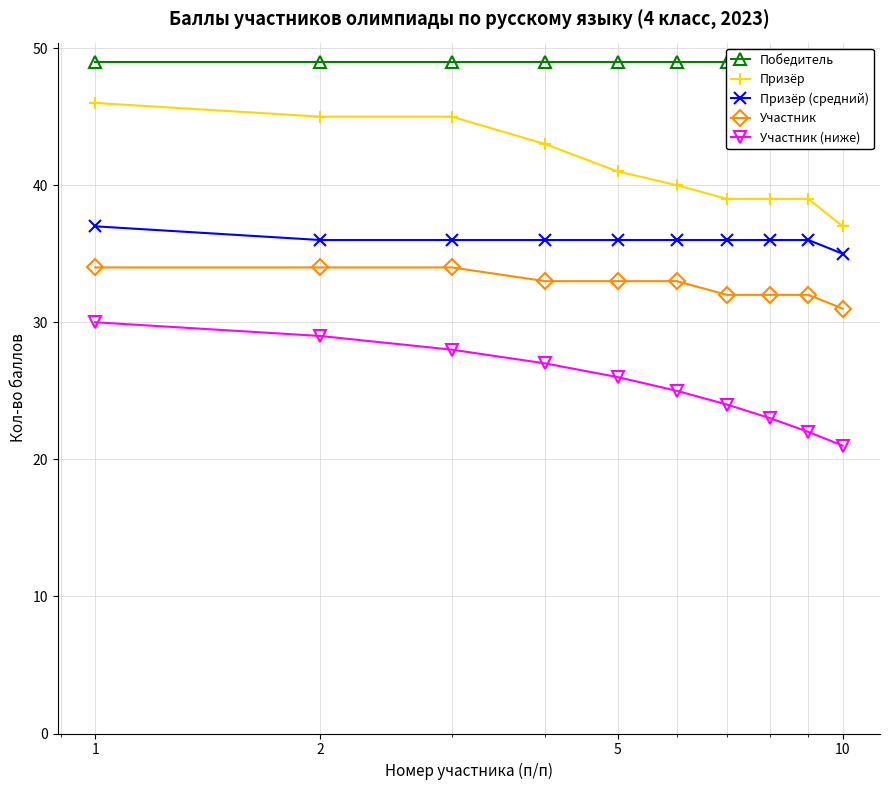

True or false: Участник has more than 1 points higher than both neighbors.

False